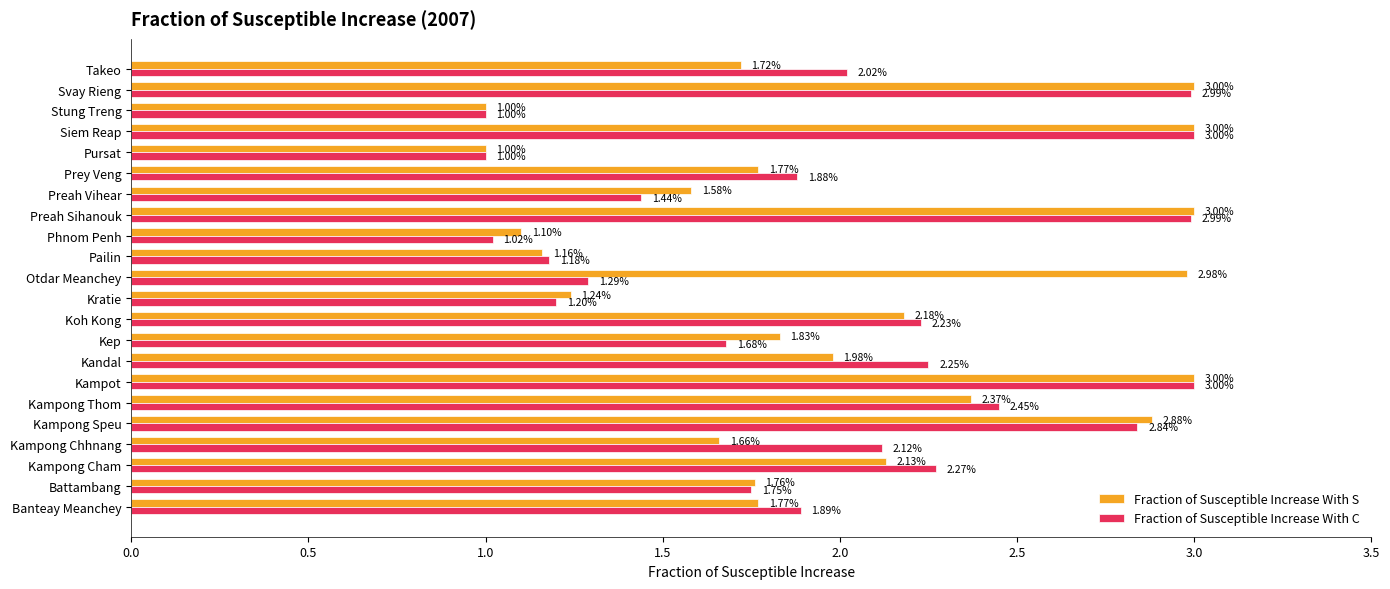

List the series in order of their overall mean, highest first.

Fraction of Susceptible Increase With S, Fraction of Susceptible Increase With C